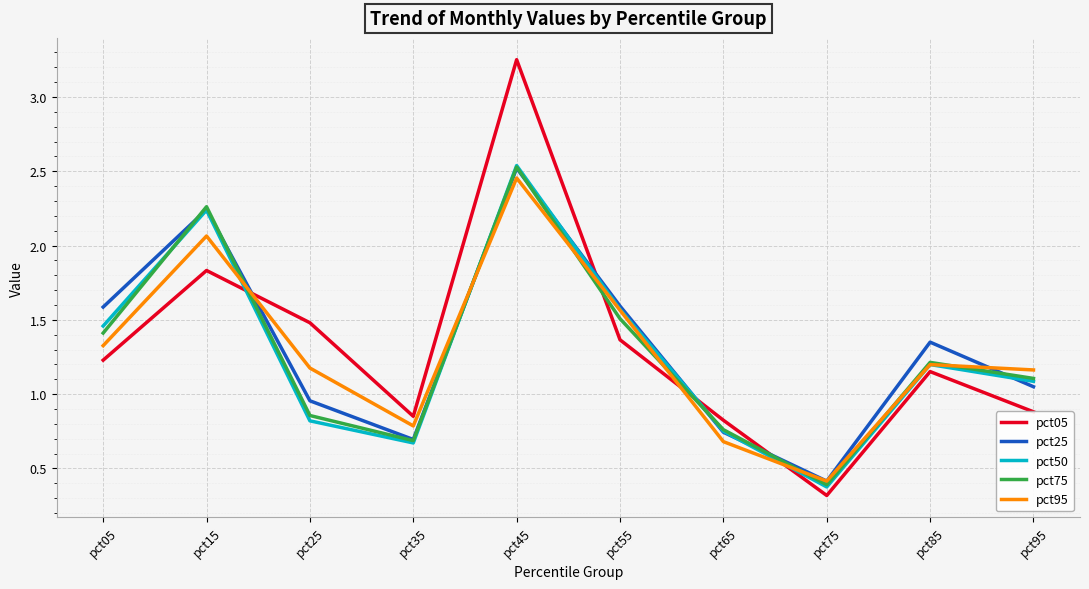

How many series are shown in this chart?

5